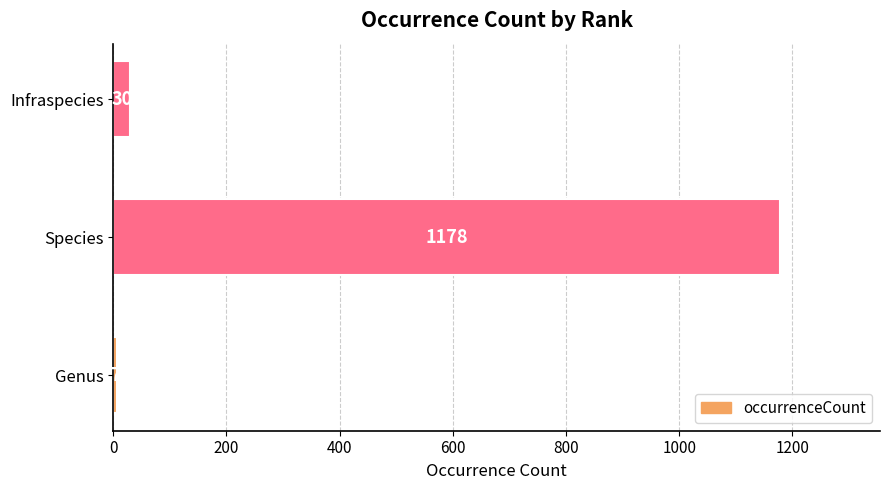

Where is the data nearest to the value 592?

Infraspecies